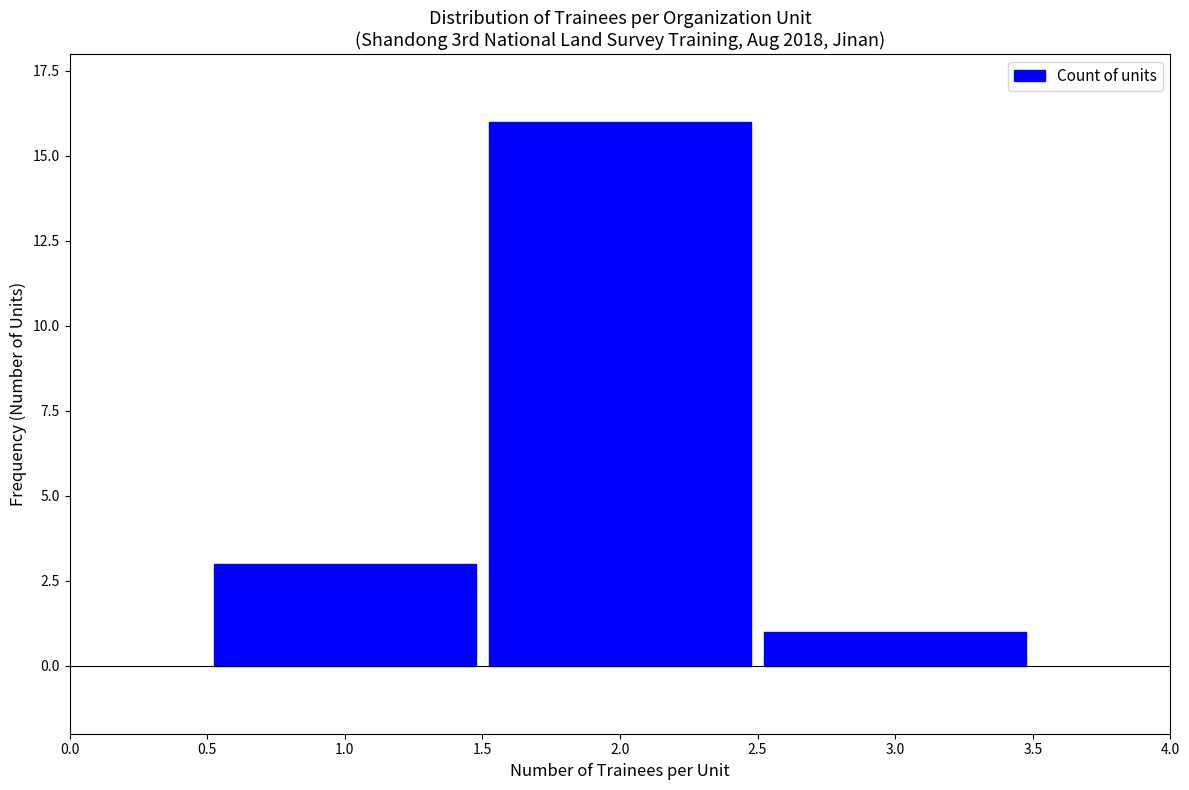

Reading left to right, transcribe this chart: for each bar, give the range it covers on the x-axis and its height. The values are not printed on the chart, so give them approximately, as read against the axis.

0.5 to 1.5: 3
1.5 to 2.5: 16
2.5 to 3.5: 1